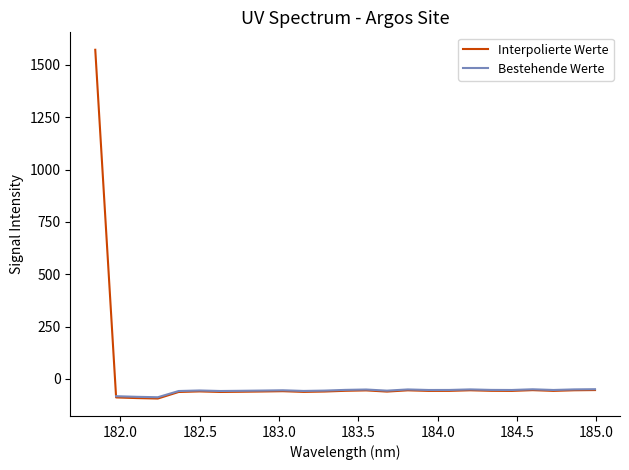

Rank the categories by value from highest to lowest.

181.8418, 184.9911297472, 184.5979655002, 184.2046578328, 184.8600909338, 183.811206745, 183.5488263418, 183.4176122368, 184.3357763242, 184.0735234058, 184.7290361848, 184.46687888, 183.9423730432, 183.0238743082, 182.498667305, 182.8925964608, 183.2863821962, 183.6800245112, 182.7613026778, 183.15513622, 182.6299929592, 182.3673257152, 181.9732053322, 182.1045947288, 182.2359681898